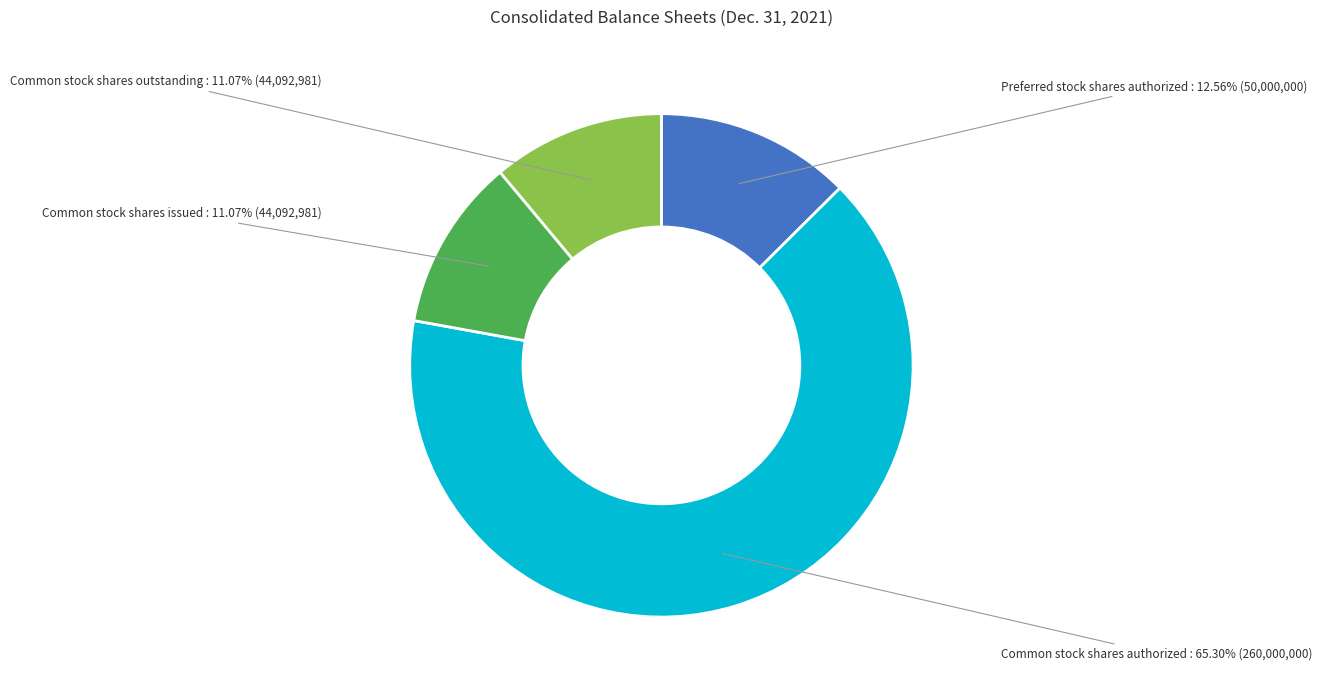

To the nearest percent, what percentage of the pie is Preferred stock shares authorized?

13%